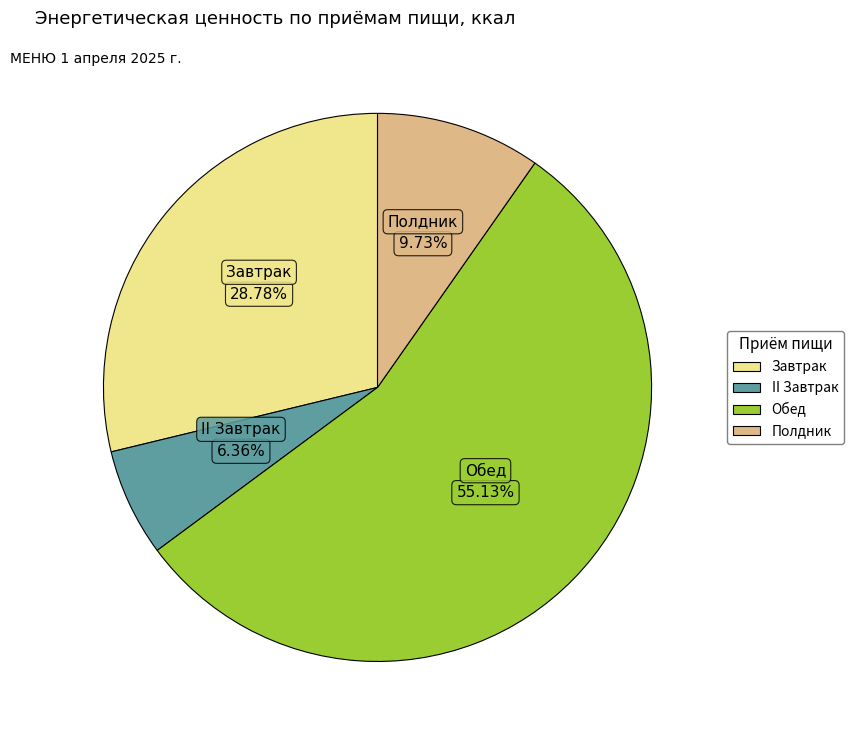

Combined, do Завтрак and Обед account for over 50%?

Yes